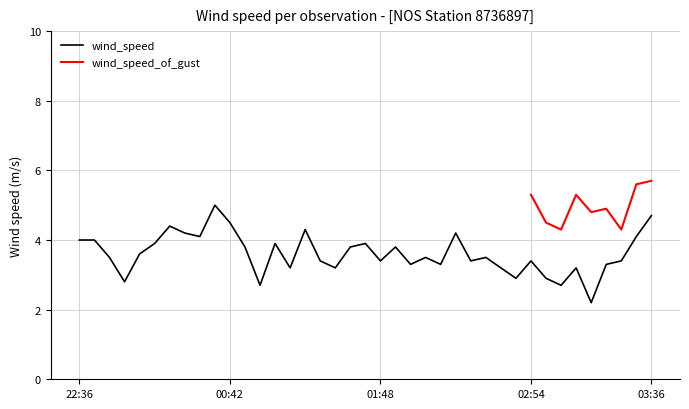

What is the highest value of the wind_speed series?

5.0